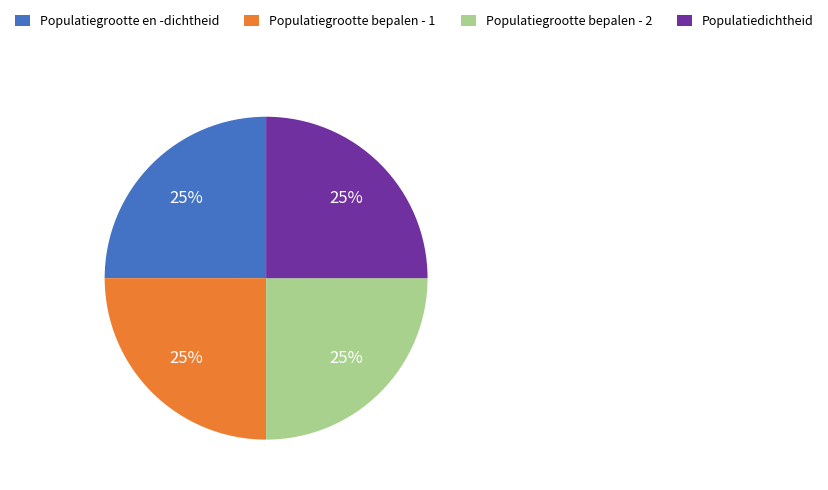

What is the ratio of the value at Populatiegrootte bepalen - 2 to the value at Populatiedichtheid?

1.0